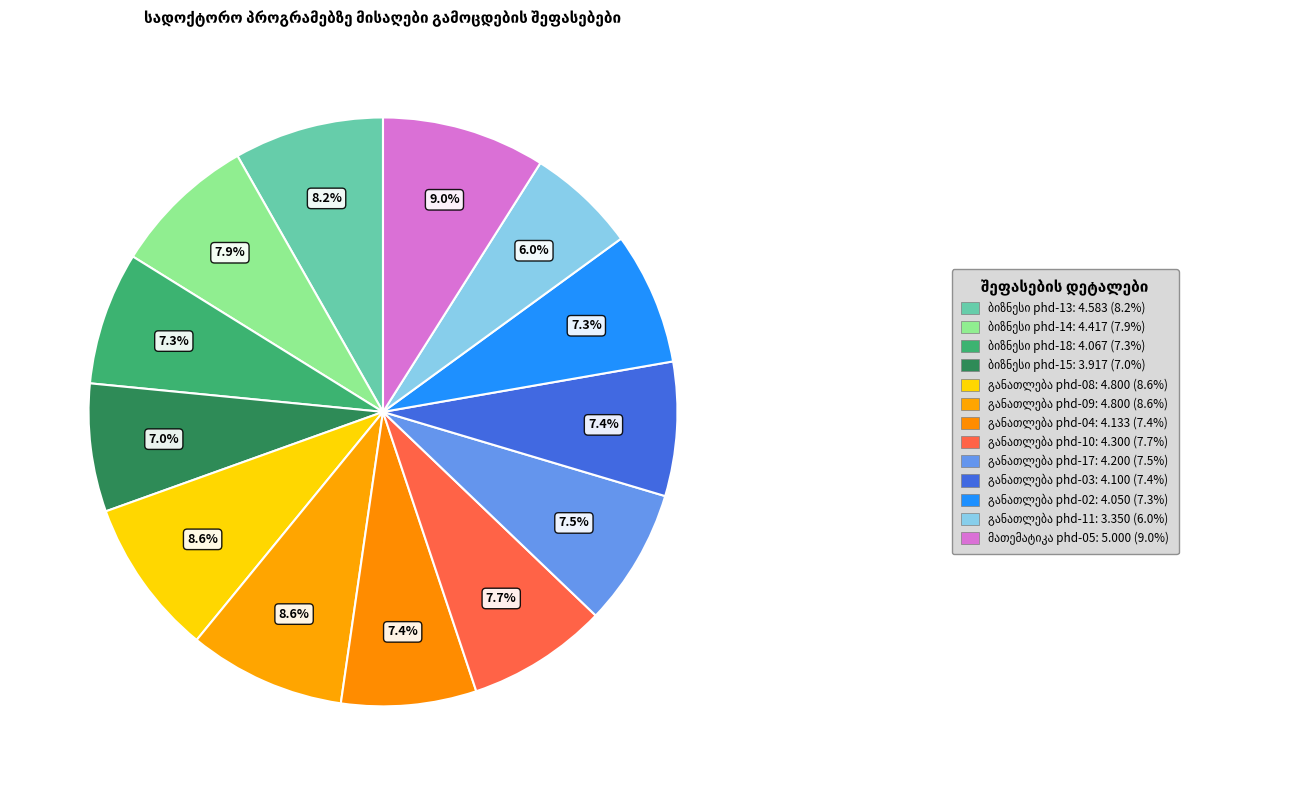

How much of the chart is everything except ბიზნესი phd-13?

91.8%